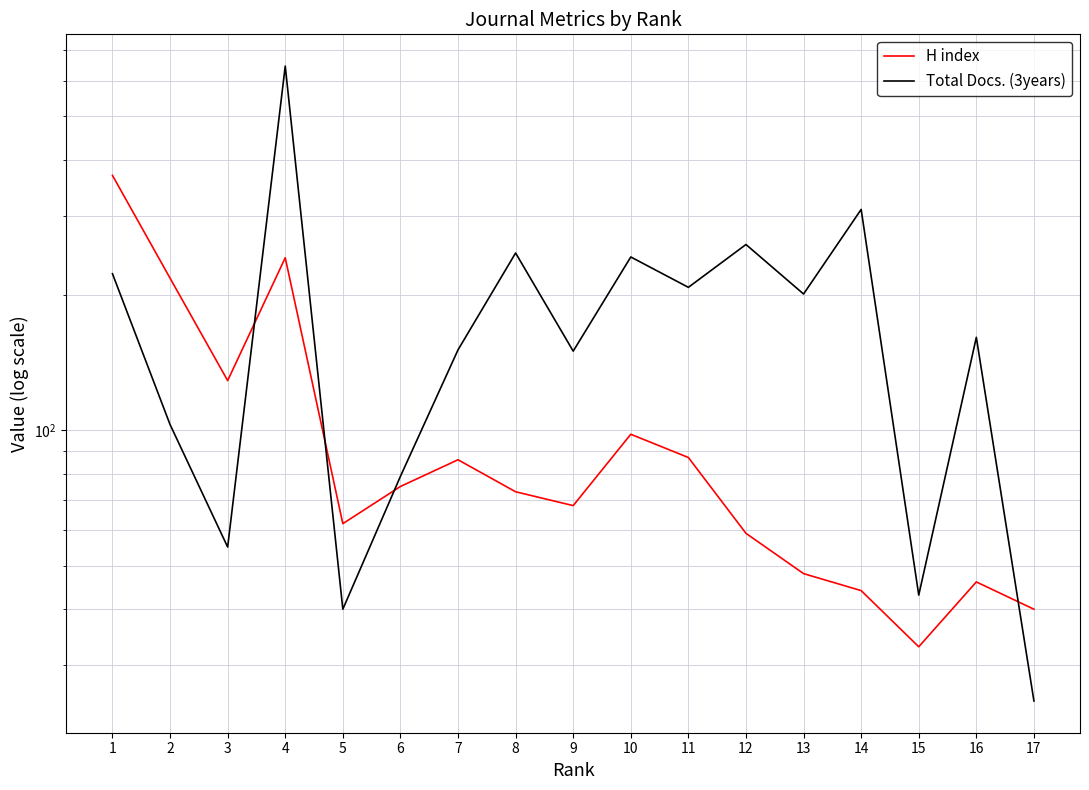

What is the difference between the H index values at 12 and 2?

159